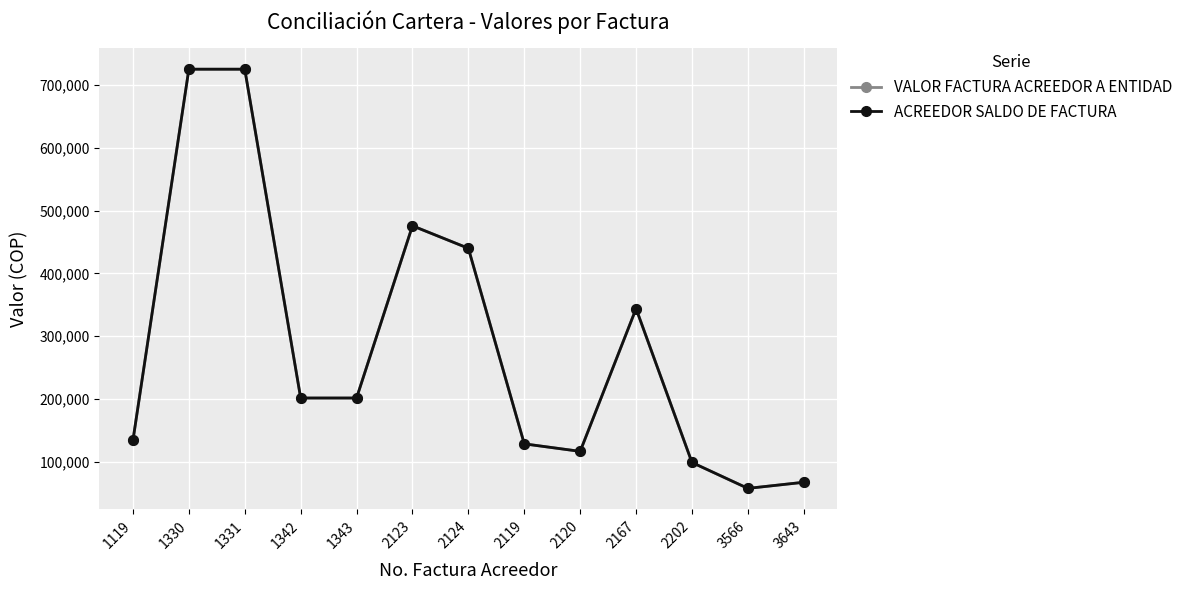

True or false: ACREEDOR SALDO DE FACTURA and VALOR FACTURA ACREEDOR A ENTIDAD intersect in this chart.

False